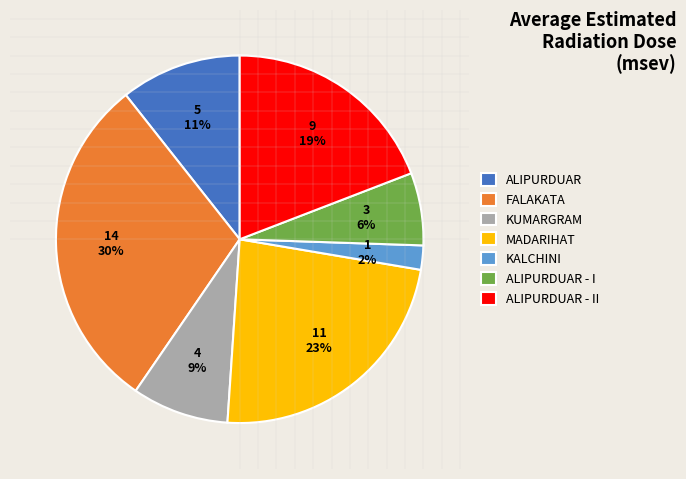

Between KUMARGRAM and ALIPURDUAR - I, which is larger?

KUMARGRAM